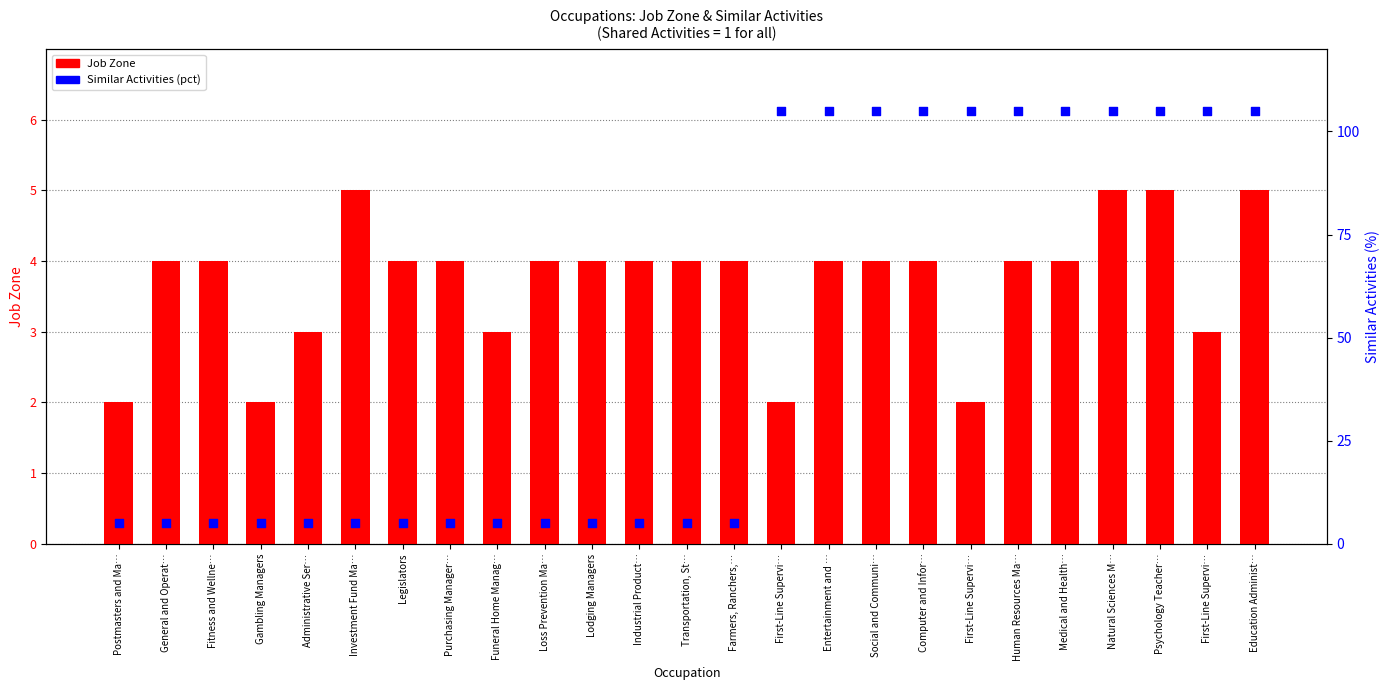

What is the total value across all series at Investment Fund Ma…?

10